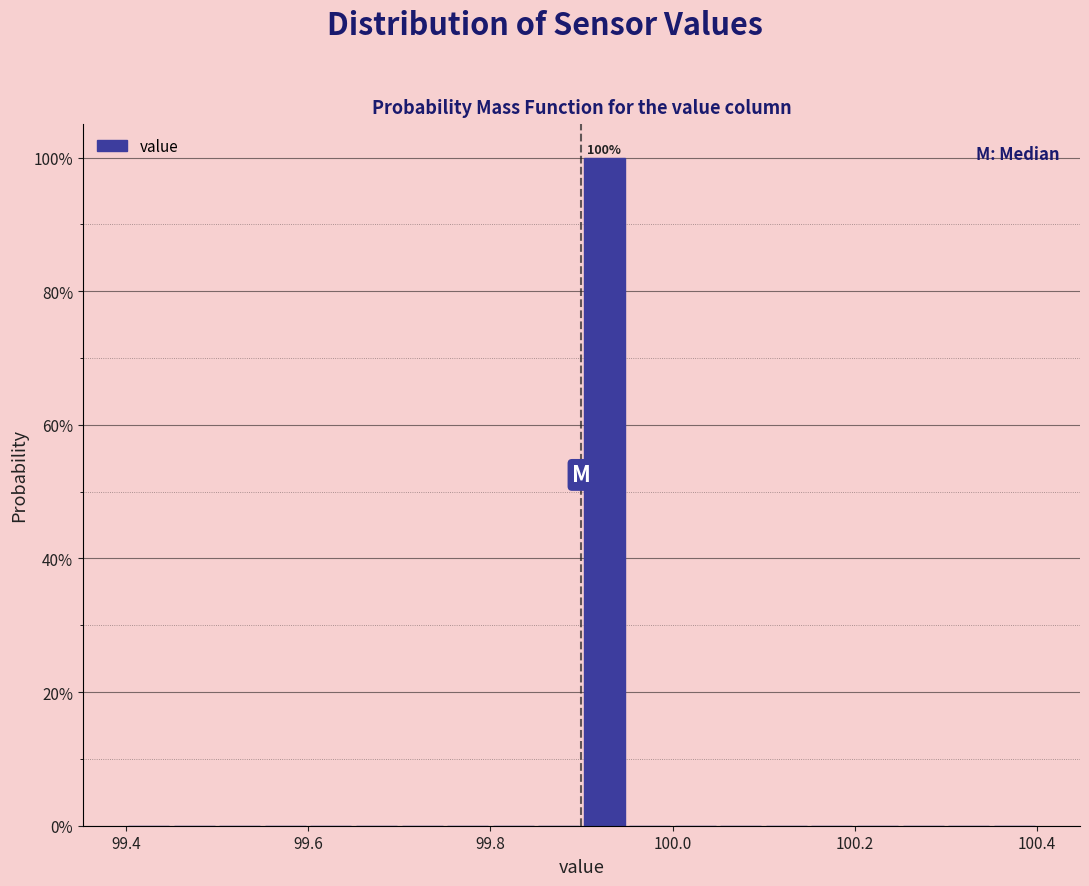

Read against the x-axis, roughly where is the centre of the tallest bar?

99.92